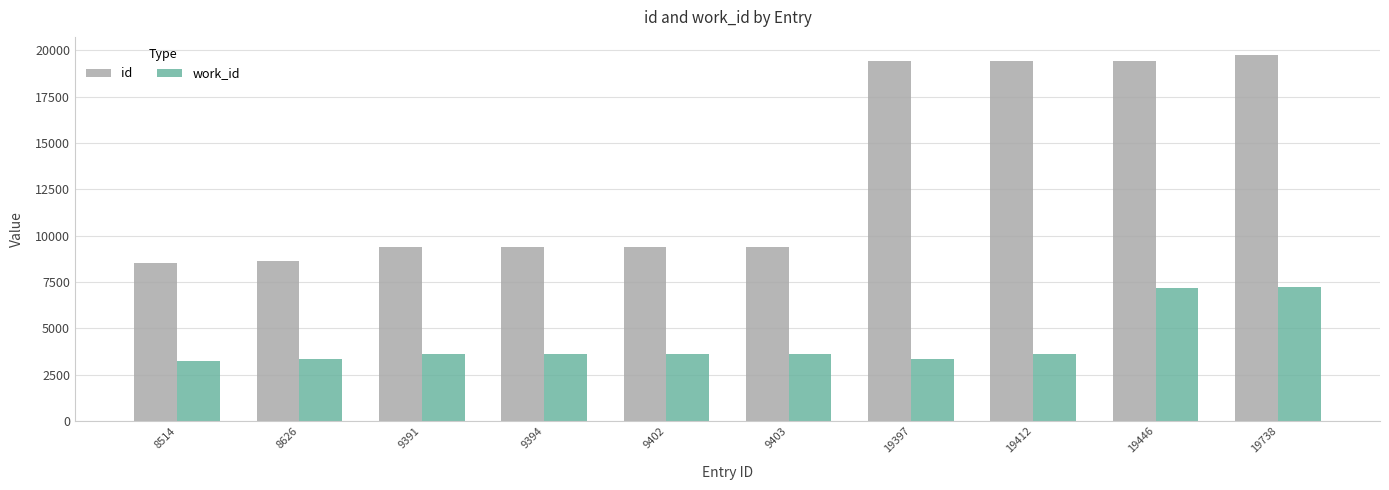

Are the bars horizontal?

No